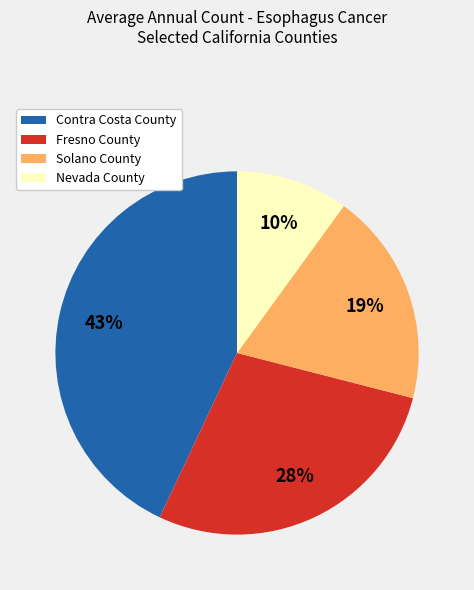

The Contra Costa County slice represents 43% of the pie. True or false?

True